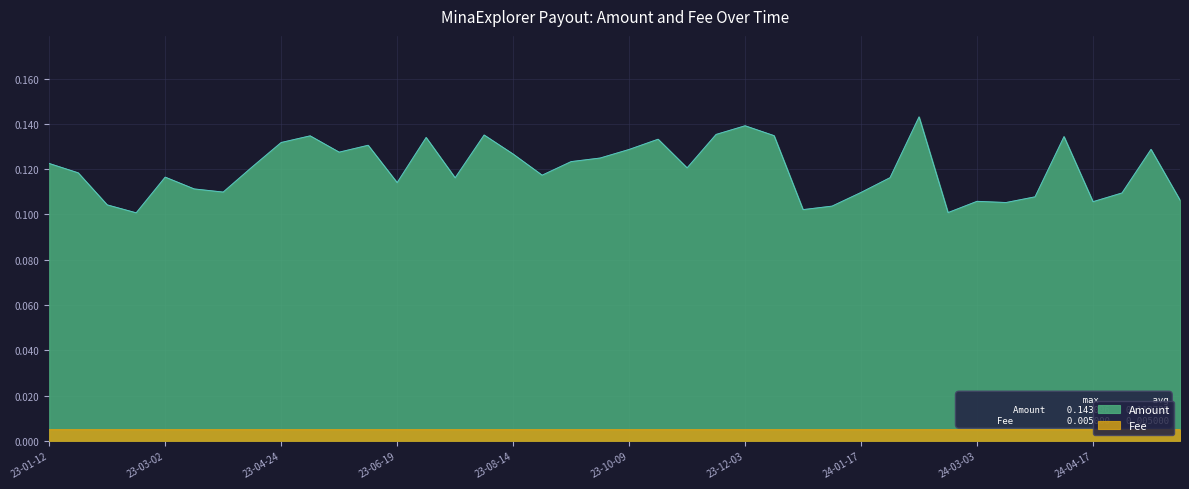

Reading right to left, transcribe all the data shown in this chart.

Amount: 0.1	0.1	0.1	0.1	0.1	0.1	0.1	0.1	0.1	0.1	0.1	0.1	0.1	0.1	0.1	0.1	0.1	0.1	0.1	0.1	0.1	0.1	0.1	0.1	0.1	0.1	0.1	0.1	0.1	0.1	0.1	0.1	0.1	0.1	0.1	0.1	0.1	0.1	0.1	0.1
Fee: 0.0	0.0	0.0	0.0	0.0	0.0	0.0	0.0	0.0	0.0	0.0	0.0	0.0	0.0	0.0	0.0	0.0	0.0	0.0	0.0	0.0	0.0	0.0	0.0	0.0	0.0	0.0	0.0	0.0	0.0	0.0	0.0	0.0	0.0	0.0	0.0	0.0	0.0	0.0	0.0